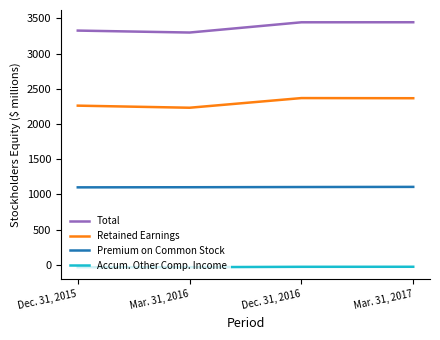

What is the highest value of the Retained Earnings series?

2367.3